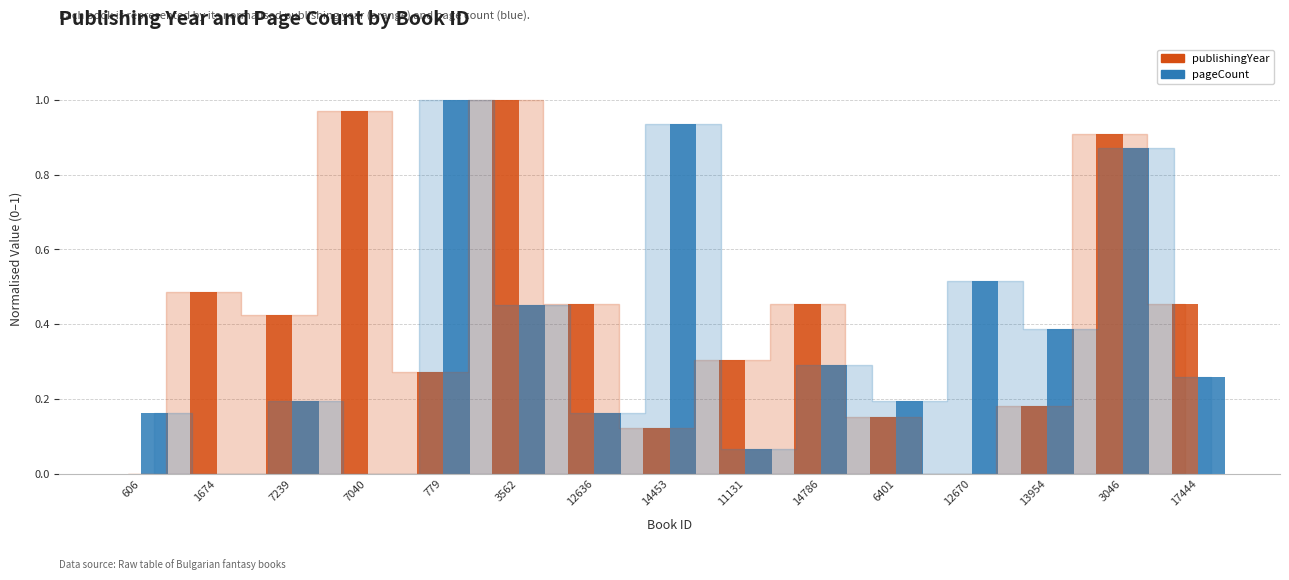

Is it true that publishingYear equals 0.4 at 779?

False